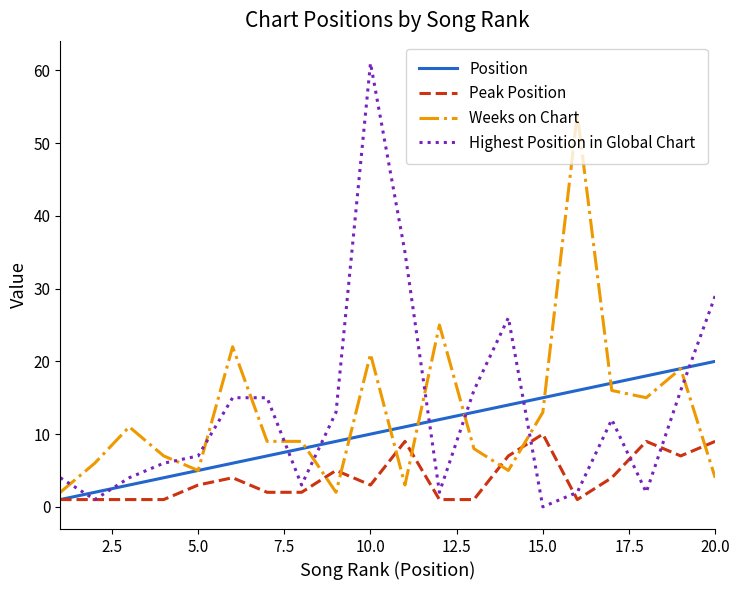

List the series in order of their peak value, lowest first.

Peak Position, Position, Weeks on Chart, Highest Position in Global Chart